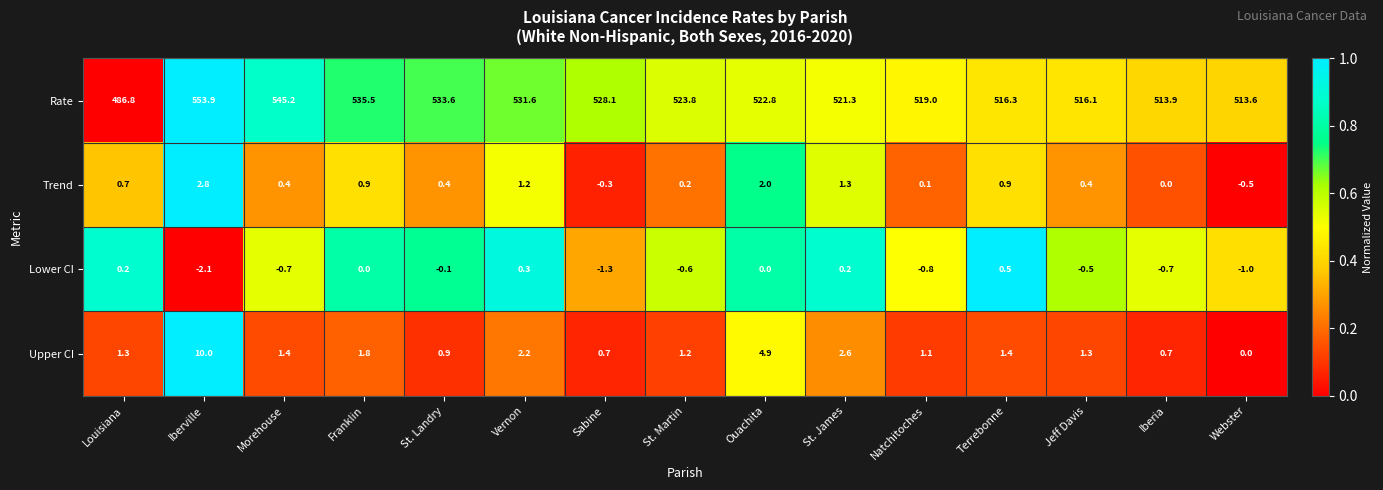

At how many categories does at least one series exceed 0?

15